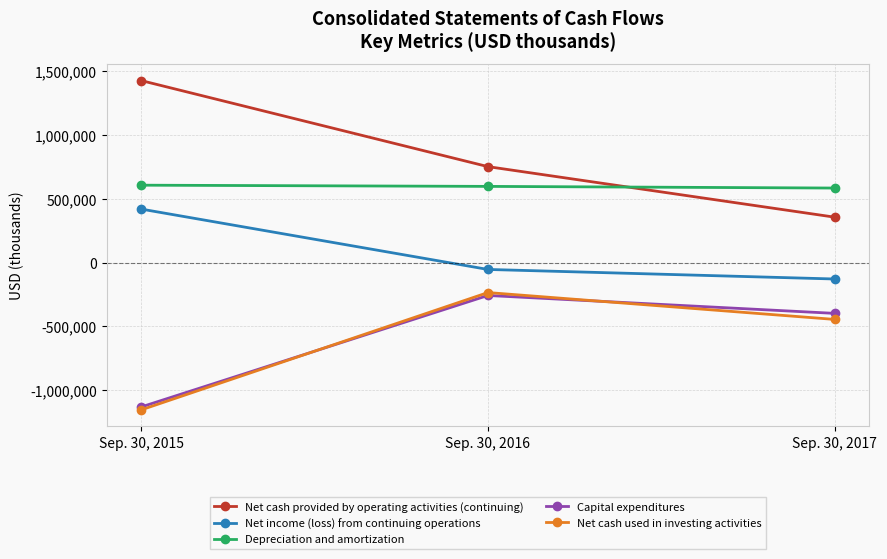

What is the approximate value of Depreciation and amortization at Sep. 30, 2015?

608039